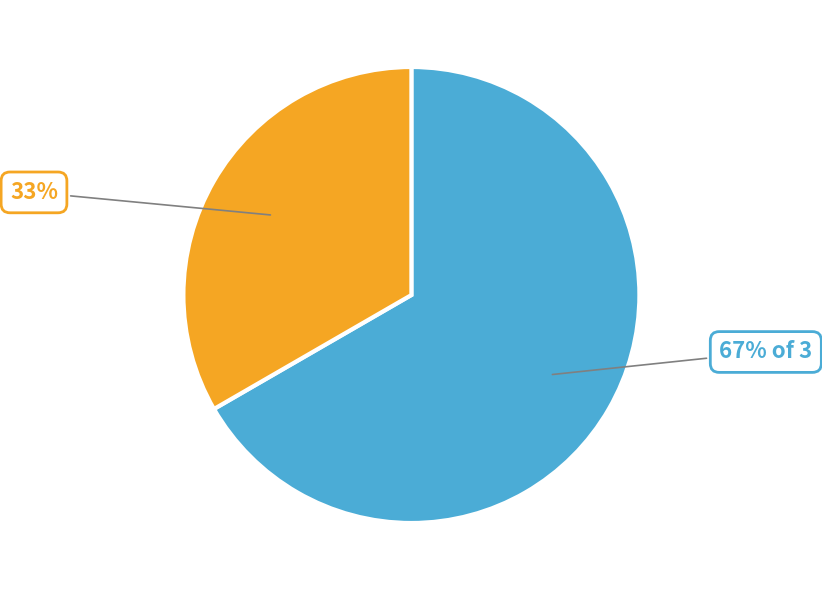

Is there a majority slice in this chart?

Yes